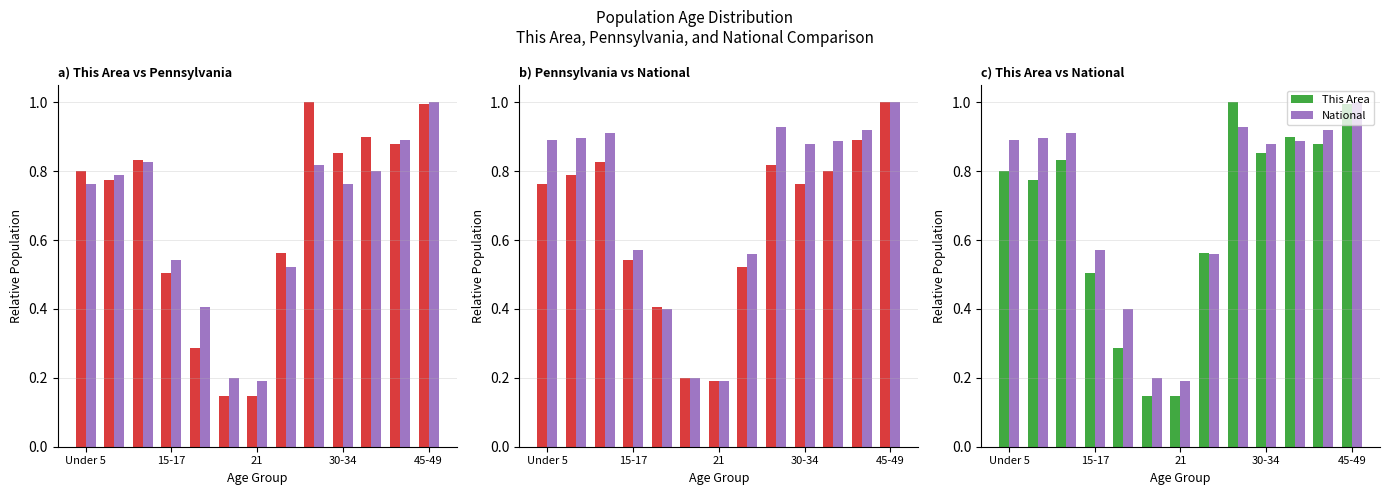

Are the bars horizontal?

No